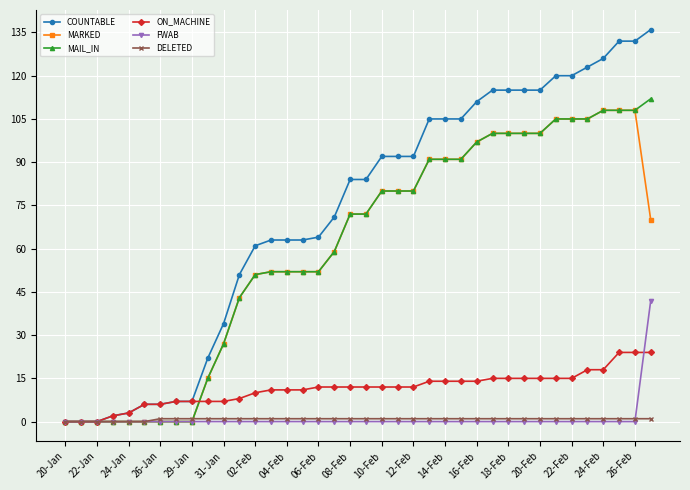

Which series has the largest total across all categories?

COUNTABLE